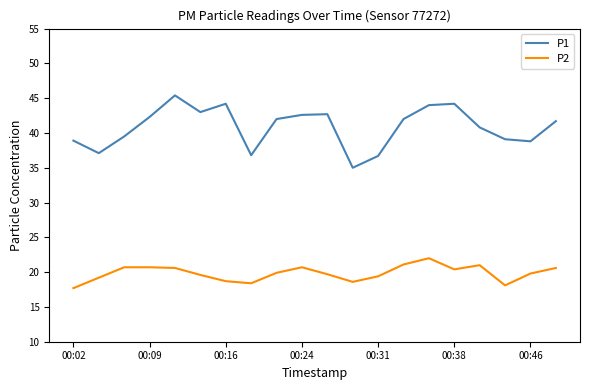

What is the minimum value shown in the chart?

17.7